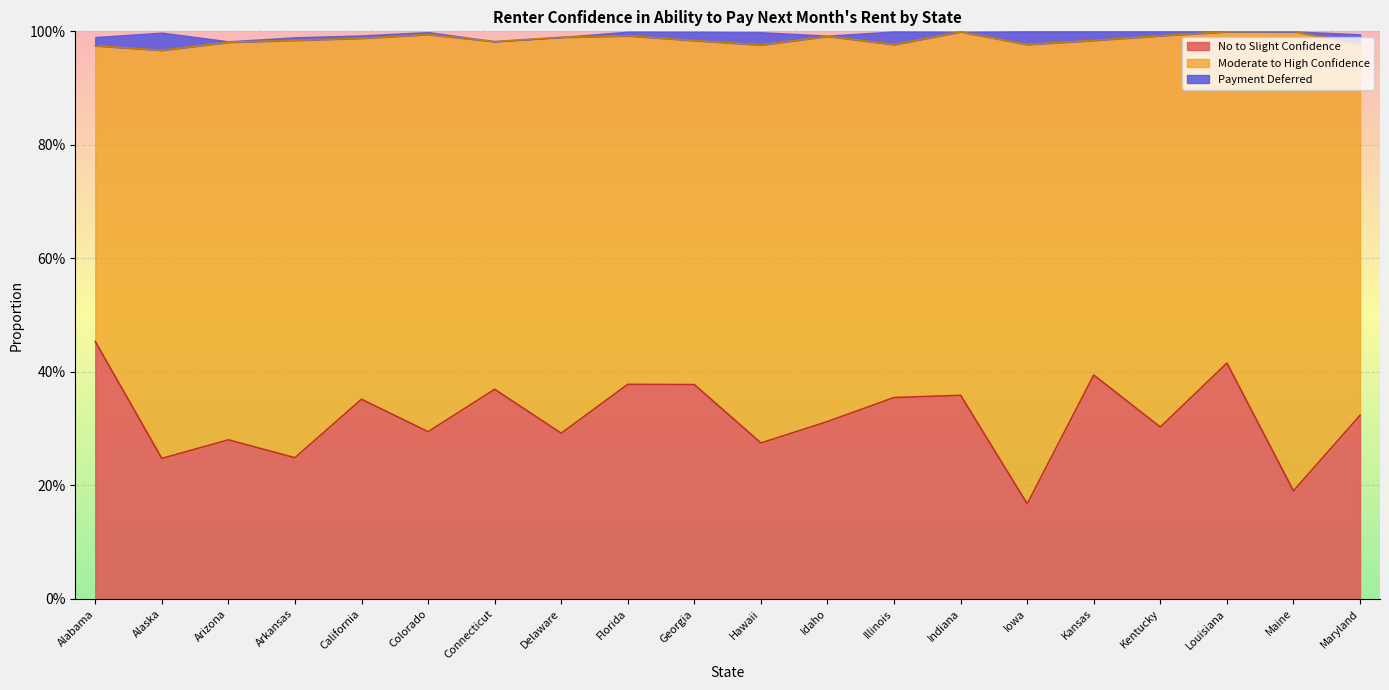

List the labels in order of Payment Deferred value, largest first.

Alaska, Iowa, Illinois, Hawaii, Maryland, Kansas, Georgia, Alabama, Kentucky, Florida, Arkansas, California, Colorado, Arizona, Idaho, Louisiana, Delaware, Connecticut, Indiana, Maine